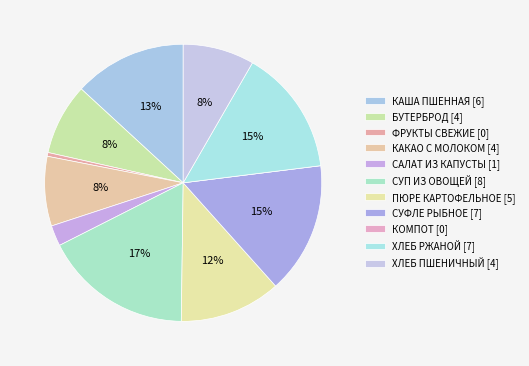

How many slices are in this pie chart?

11